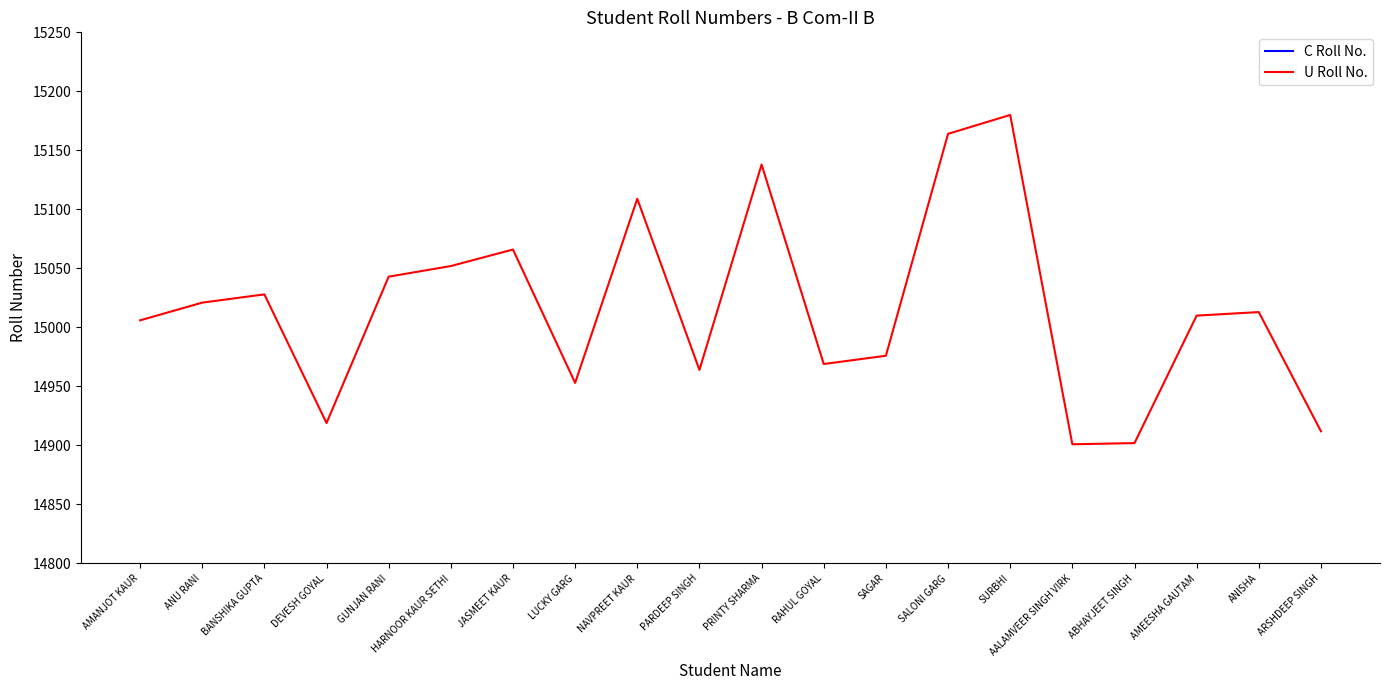

Between AALAMVEER SINGH VIRK and ANISHA, which is larger?

ANISHA